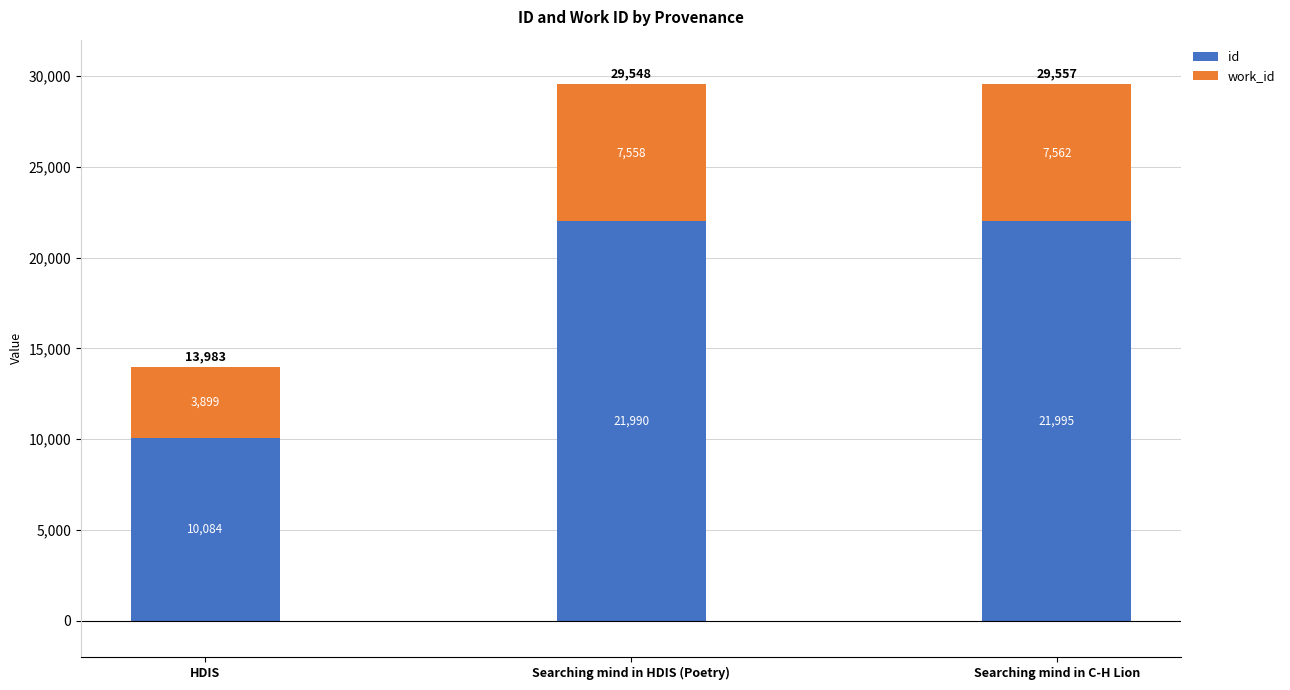

What is the lowest value of the id series?

10084